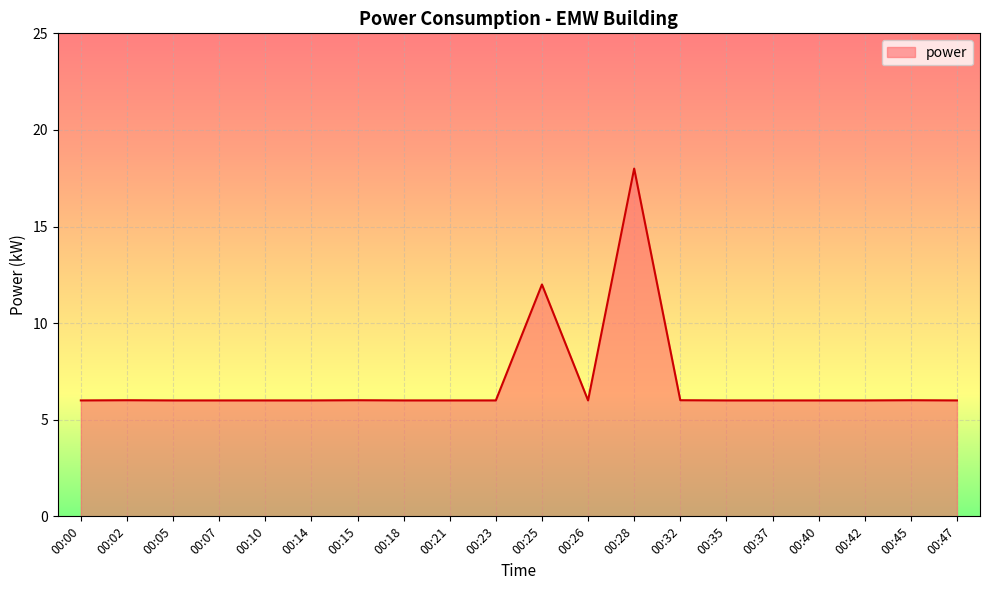

The value at 00:25 is 12.0. True or false?

True